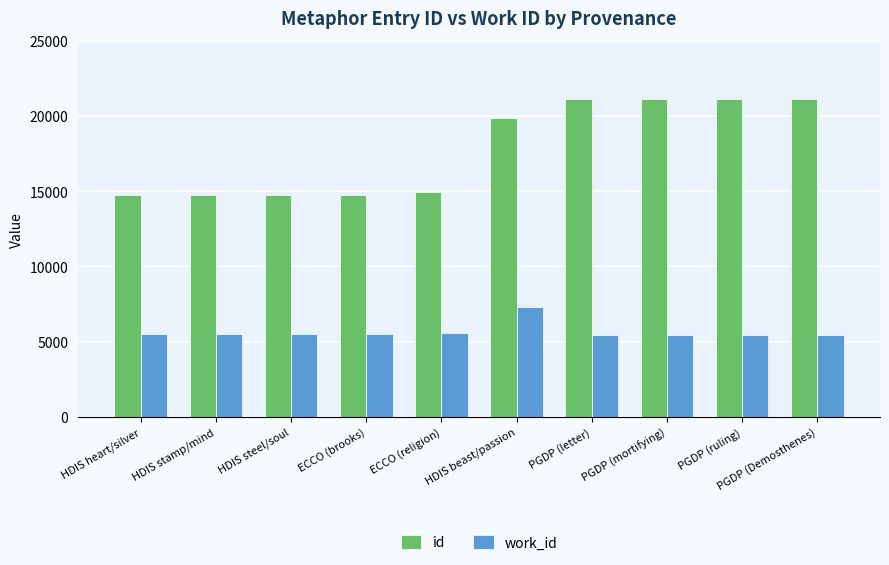

What is the difference between the work_id values at ECCO (religion) and ECCO (brooks)?

76